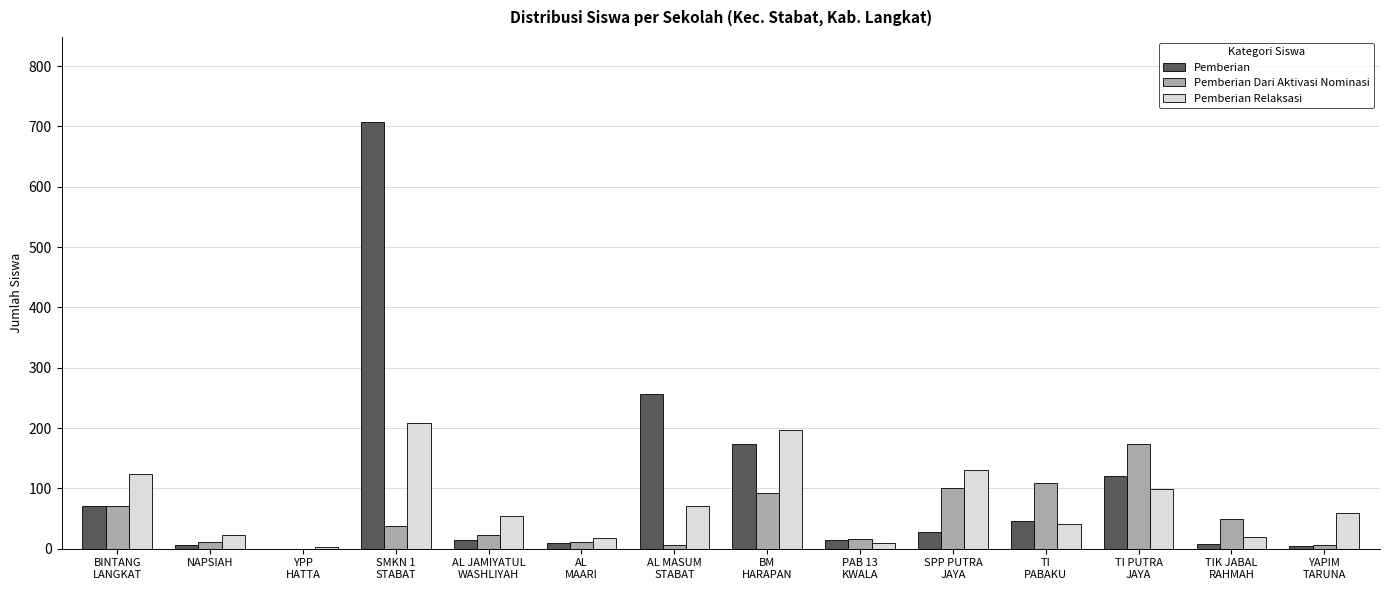

What is the sum of all Pemberian Relaksasi values?

1050